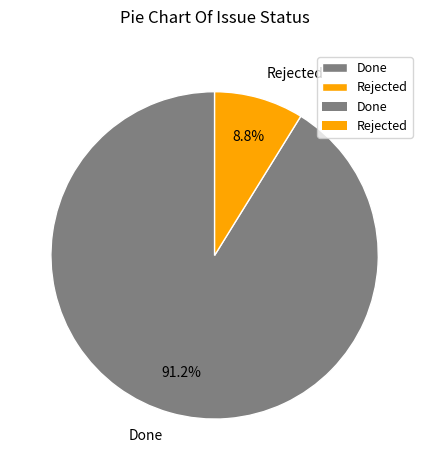

Is there any slice that represents more than half of the pie?

Yes